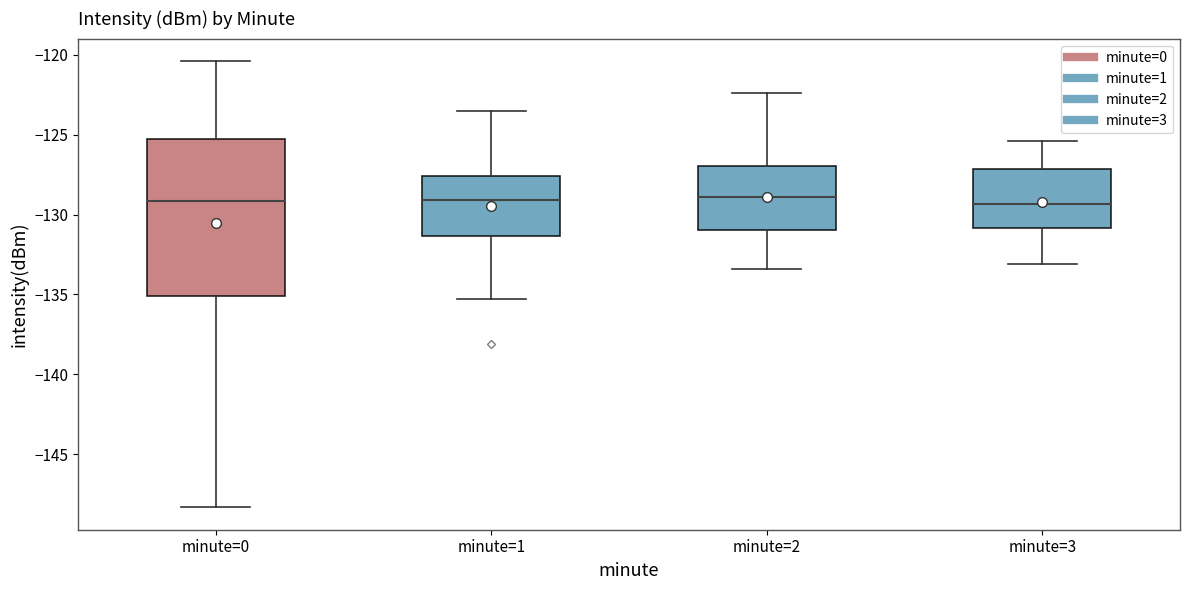

Reading left to right, transcribe this box plot: for each box, give where its median line is, the range the box spans, and where its two whiskers end, as read against the y-axis. The values are not printed on the chart, so give them approximately, as read against the axis.

minute=0: median -129.0, box -135.0 to -125.5, whiskers -148.5 to -120.5
minute=1: median -129.0, box -131.5 to -127.5, whiskers -135.5 to -123.5
minute=2: median -129.0, box -131.0 to -127.0, whiskers -133.5 to -122.5
minute=3: median -129.5, box -131.0 to -127.0, whiskers -133.0 to -125.5